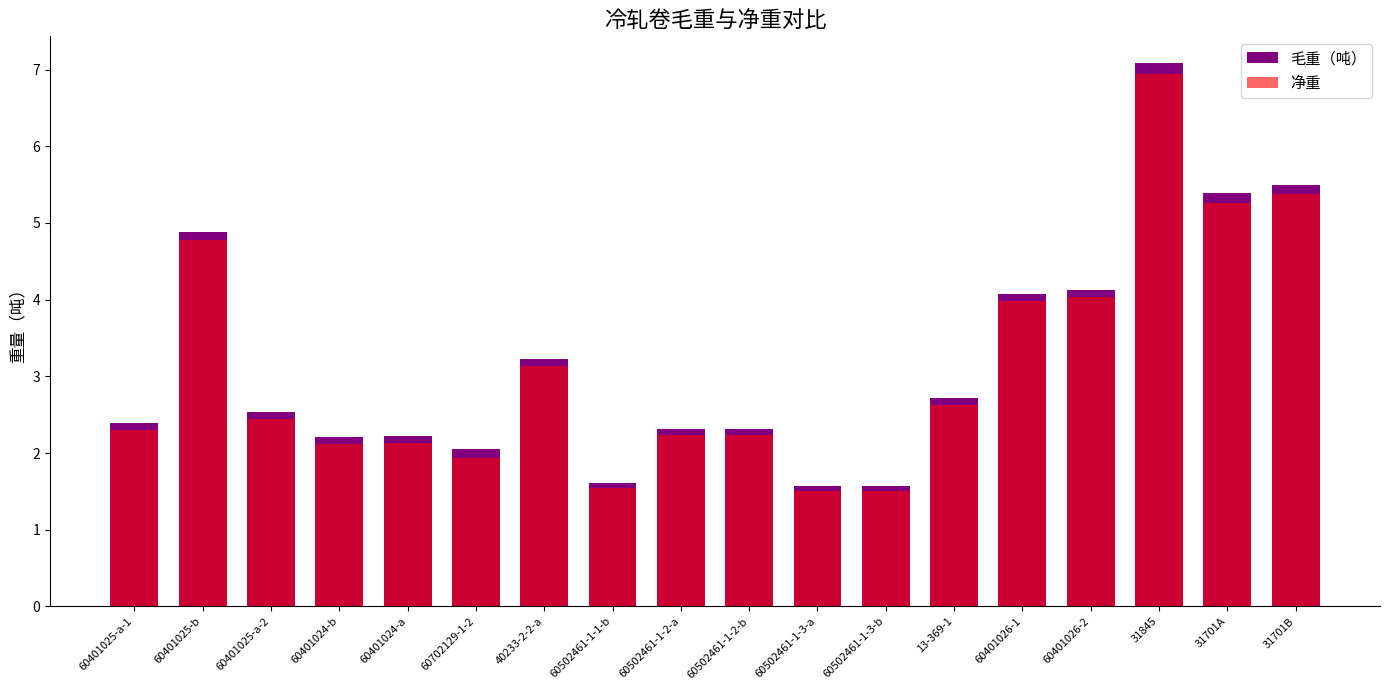

Count the number of categories in the chart.

18